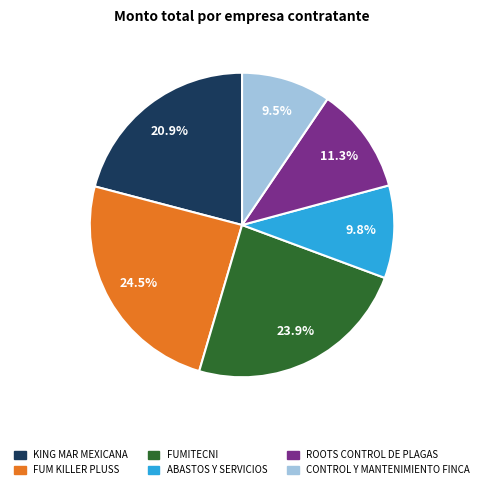

Is there a majority slice in this chart?

No